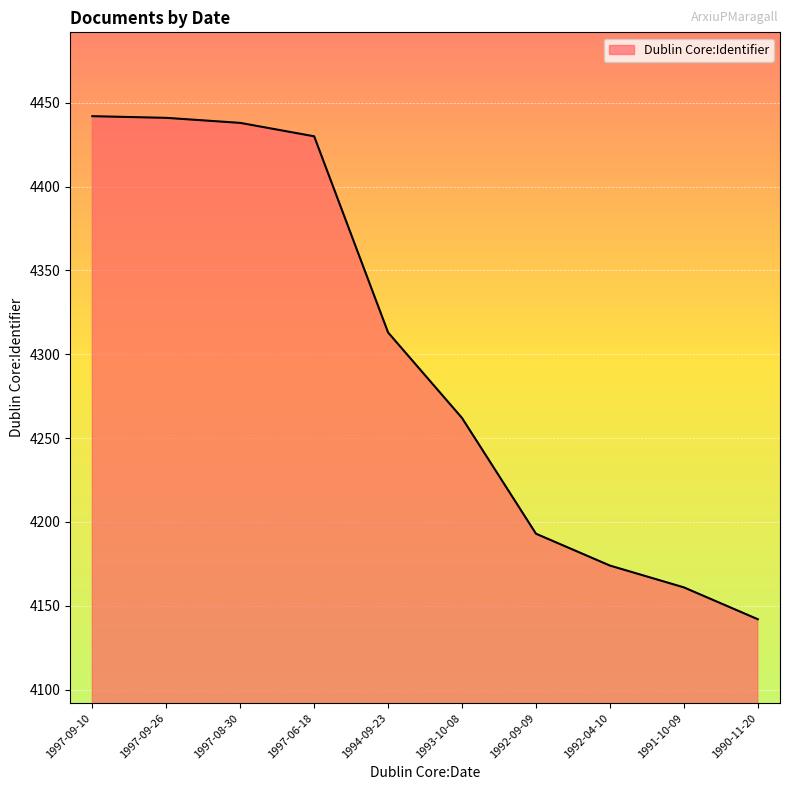

What is the greatest value displayed?

4442